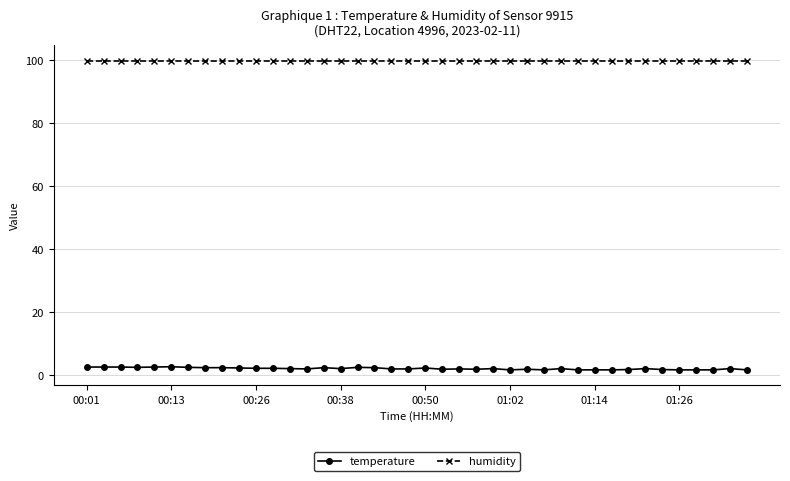

What is the value of the temperature point at the 8th from the left?

2.2